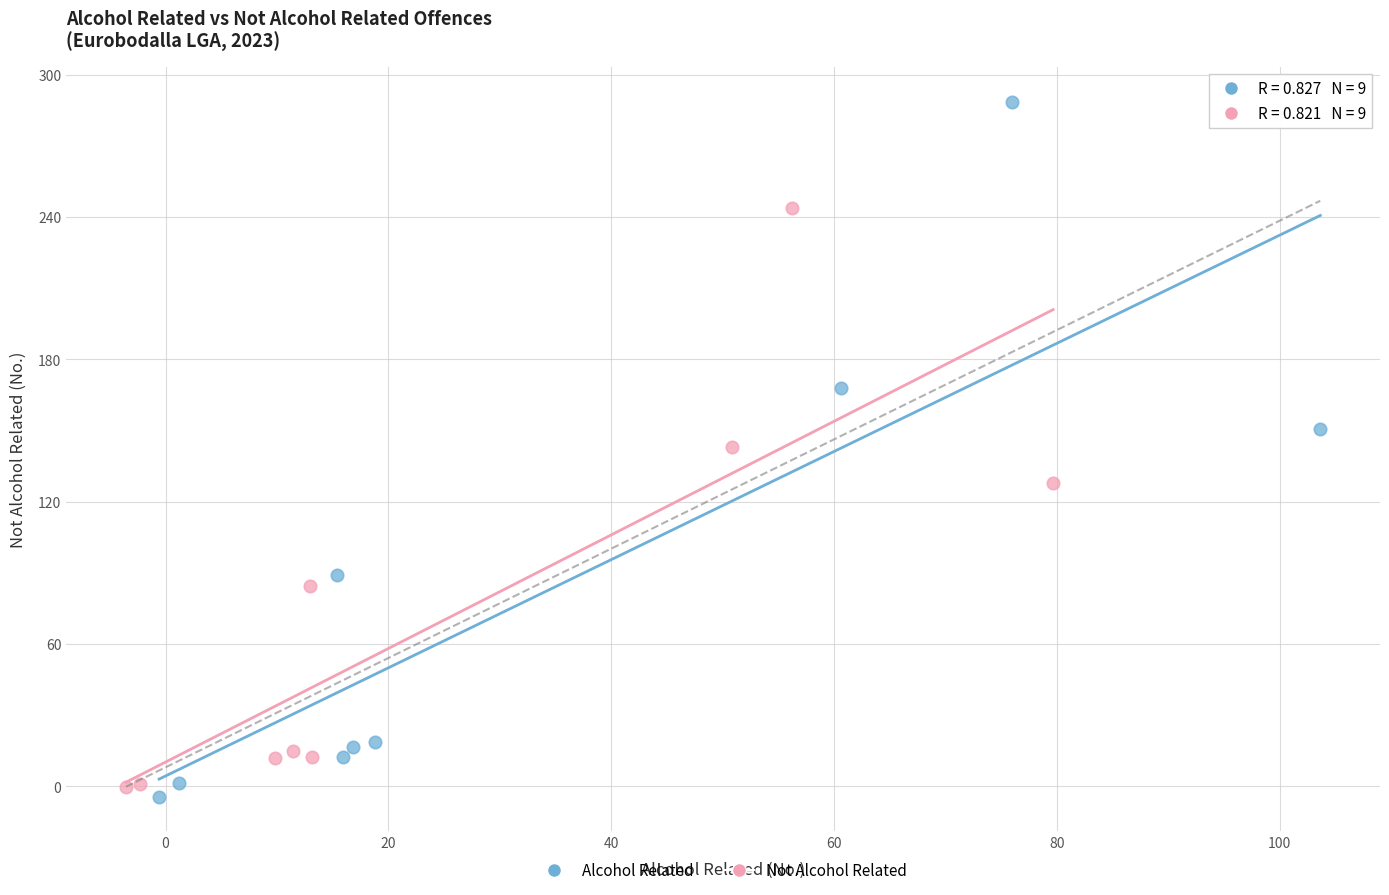

Which series reaches the maximum Y coordinate?

Alcohol Related